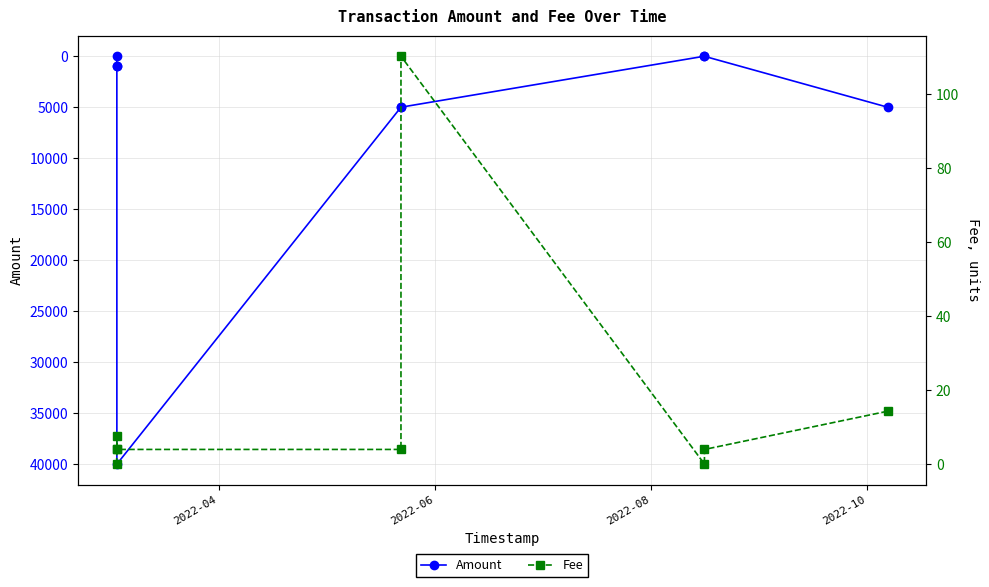

The value of Fee at 5 is 150.8. True or false?

False